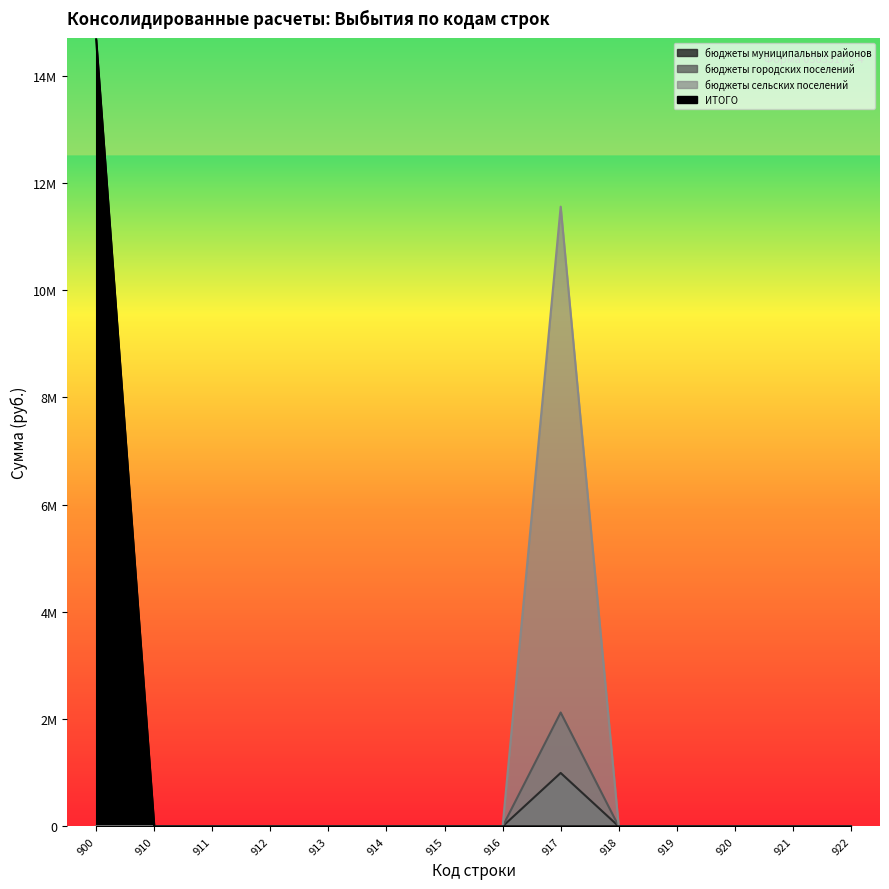

Is it true that ИТОГО equals 5235421.8 at 911?

False